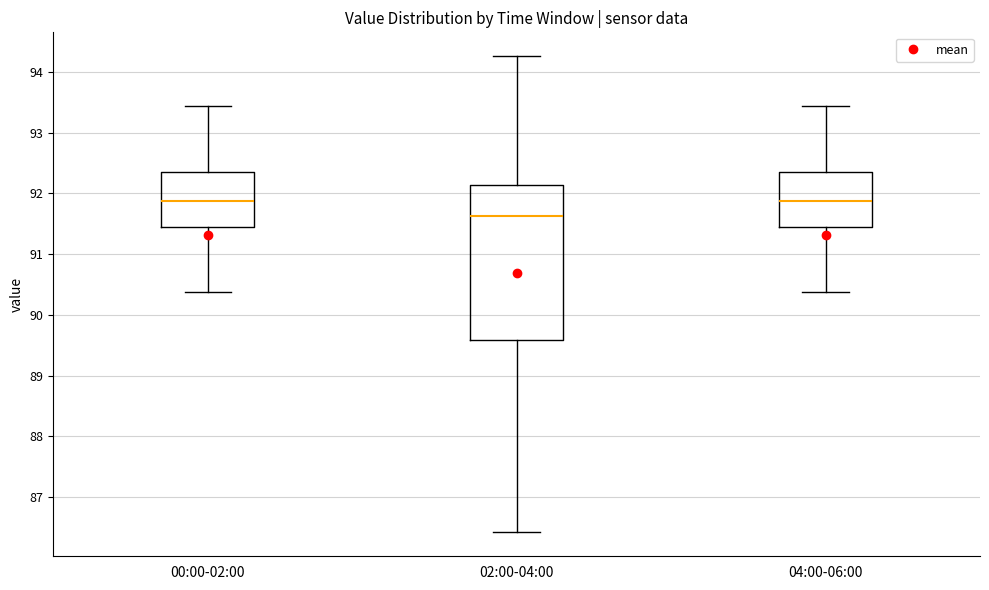

Which box is the tallest, from its lower edge to its upper edge?

02:00-04:00